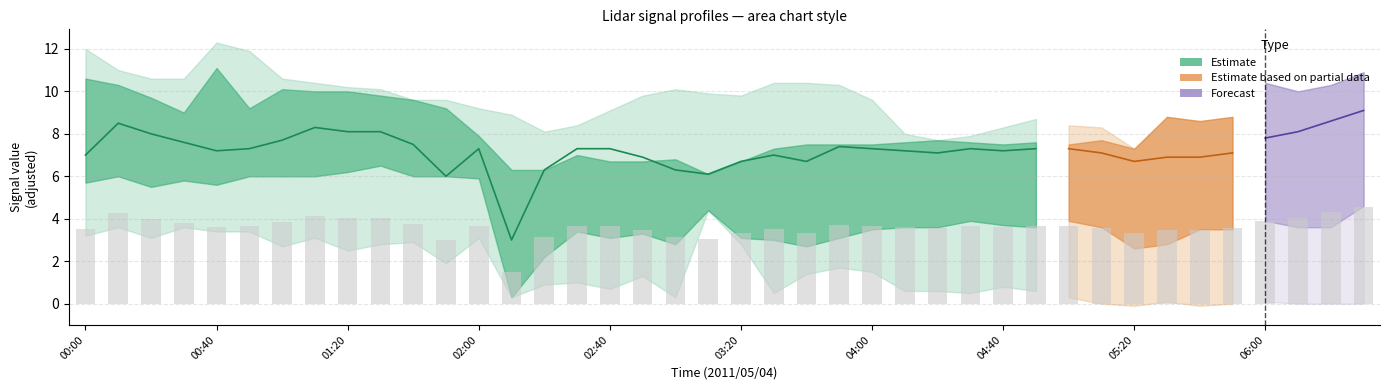

Reading left to right, list all the values displayed in this chart.

3.5	4.2	4.0	3.8	3.6	3.6	3.9	4.2	4.0	4.0	3.8	3.0	3.6	1.5	3.1	3.6	3.6	3.5	3.1	3.0	3.4	3.5	3.4	3.7	3.6	3.6	3.5	3.6	3.6	3.6	3.6	3.5	3.4	3.5	3.5	3.5	3.9	4.0	4.3	4.5